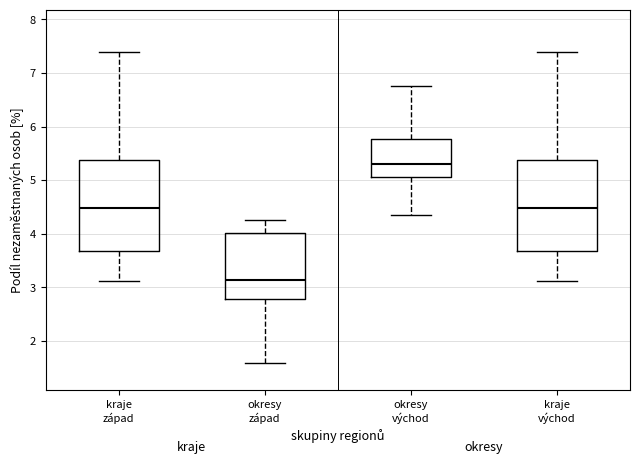

Which box has the lowest median line?

okresy západ